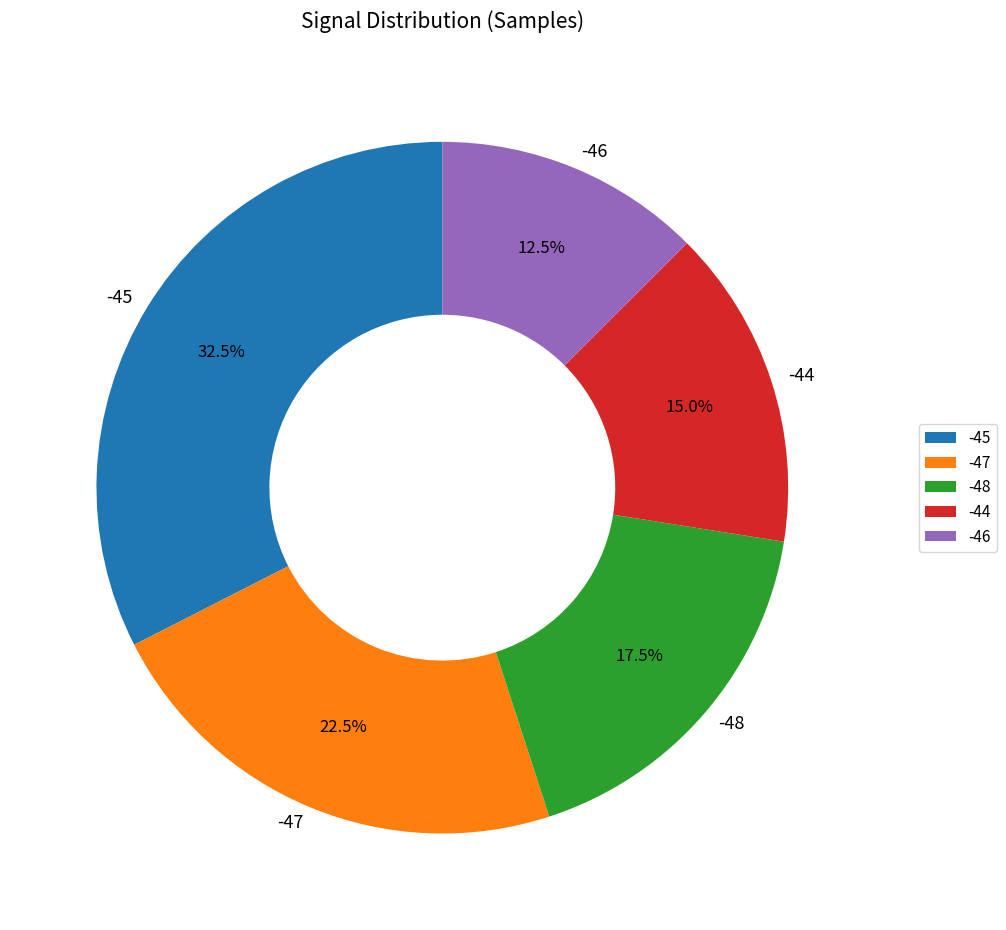

How much of the chart is everything except -48?

82.5%